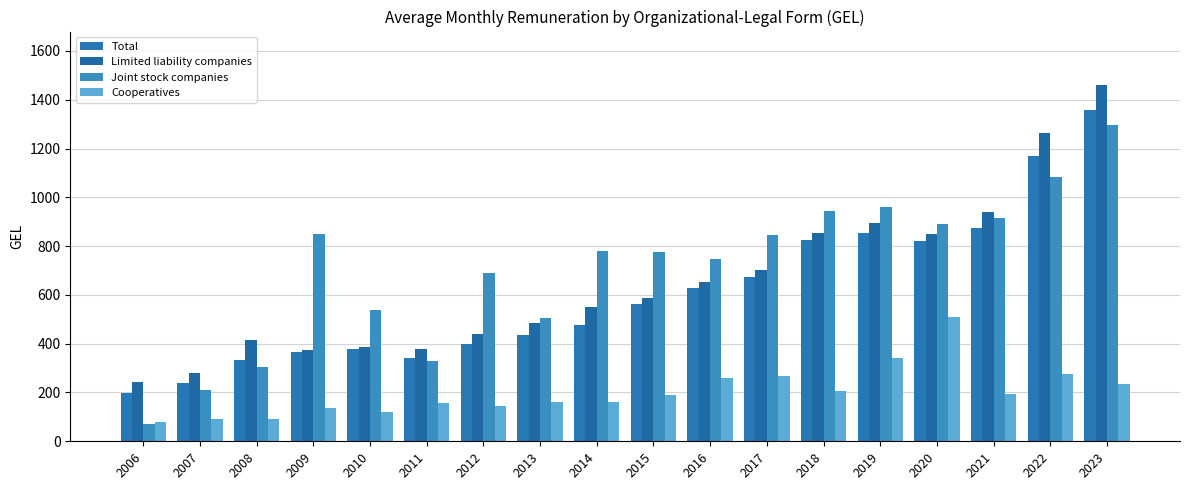

What is the difference between the second highest and minimum values in the Cooperatives series?

265.9